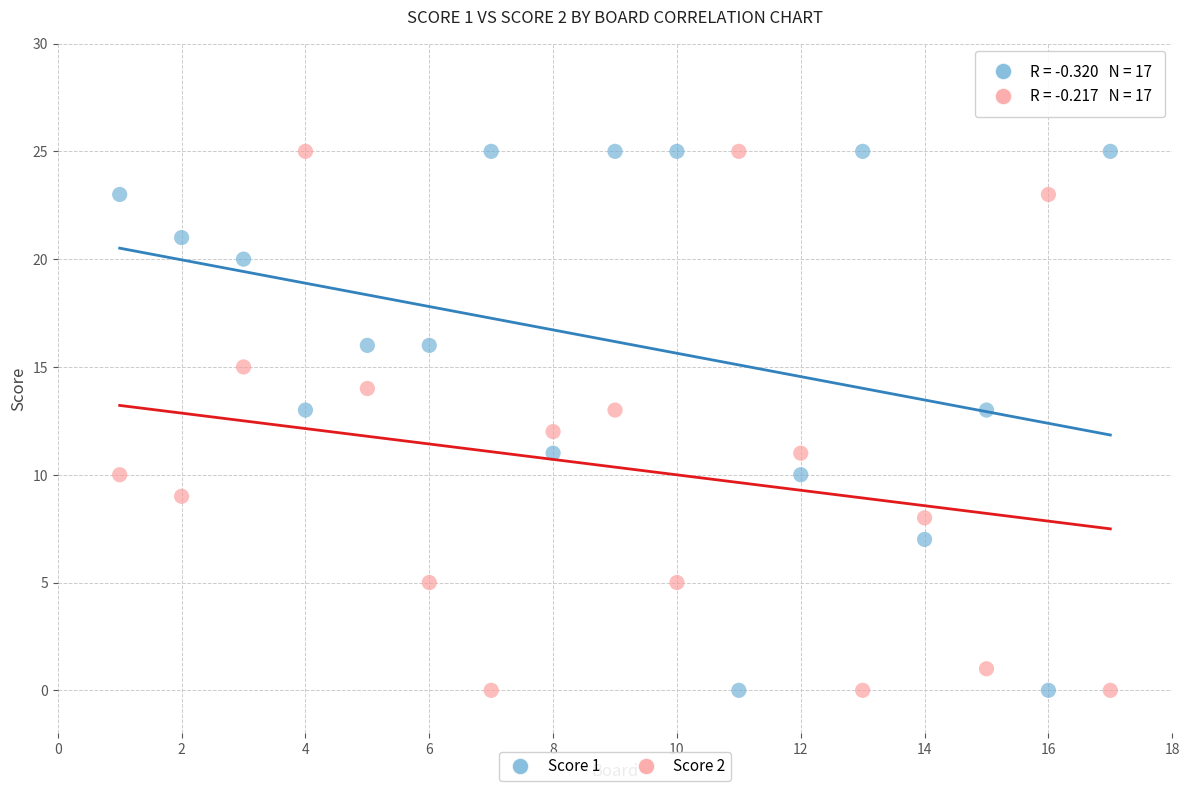

Across all data points, what is the range of X values (max minus min)?

16